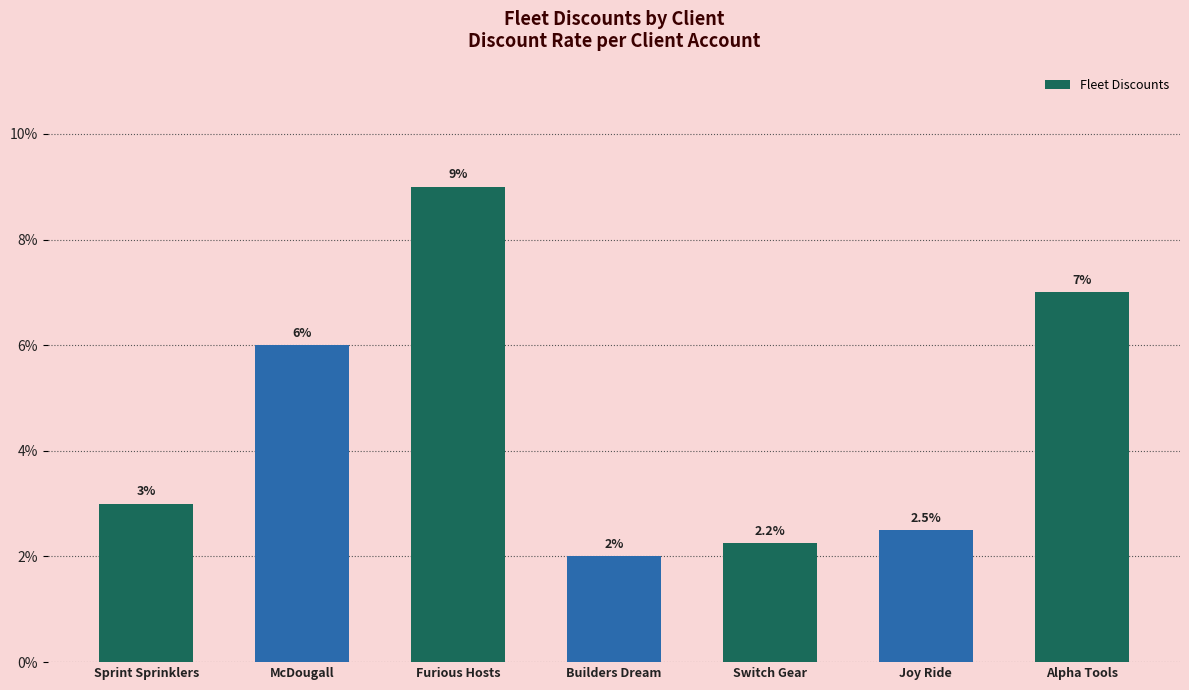

At which category does the chart reach its peak across all series?

Furious Hosts